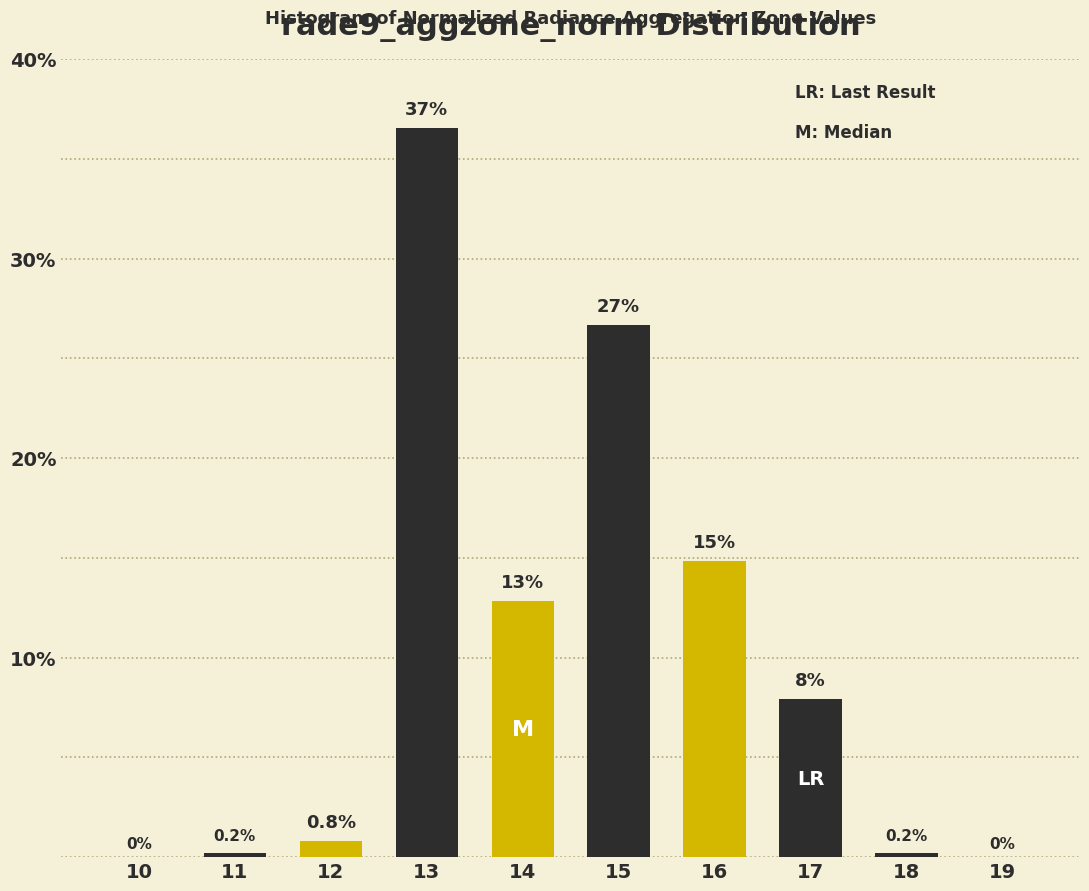

Reading right to left, transcribe all the data shown in this chart.

19=0.0	18=0.2	17=7.9	16=14.8	15=26.7	14=12.8	13=36.6	12=0.8	11=0.2	10=0.0